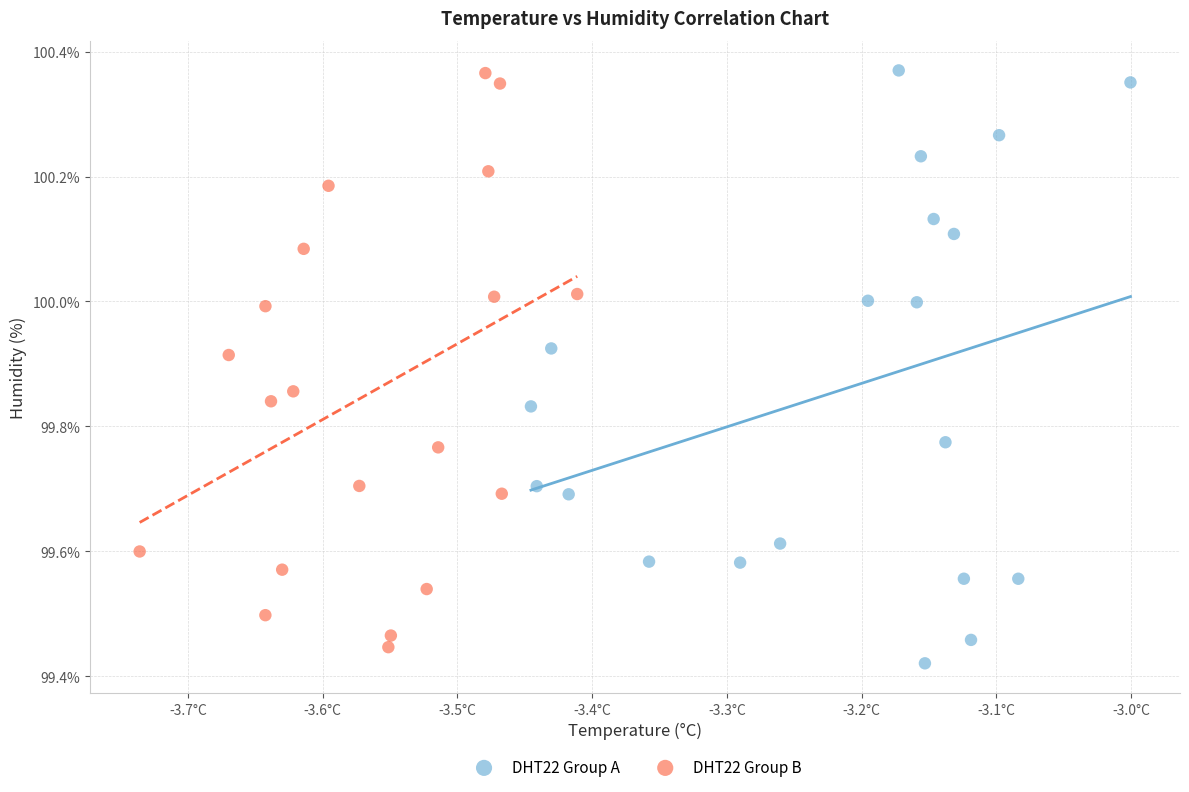

What are all the series names shown in the legend?

DHT22 Group A, DHT22 Group B